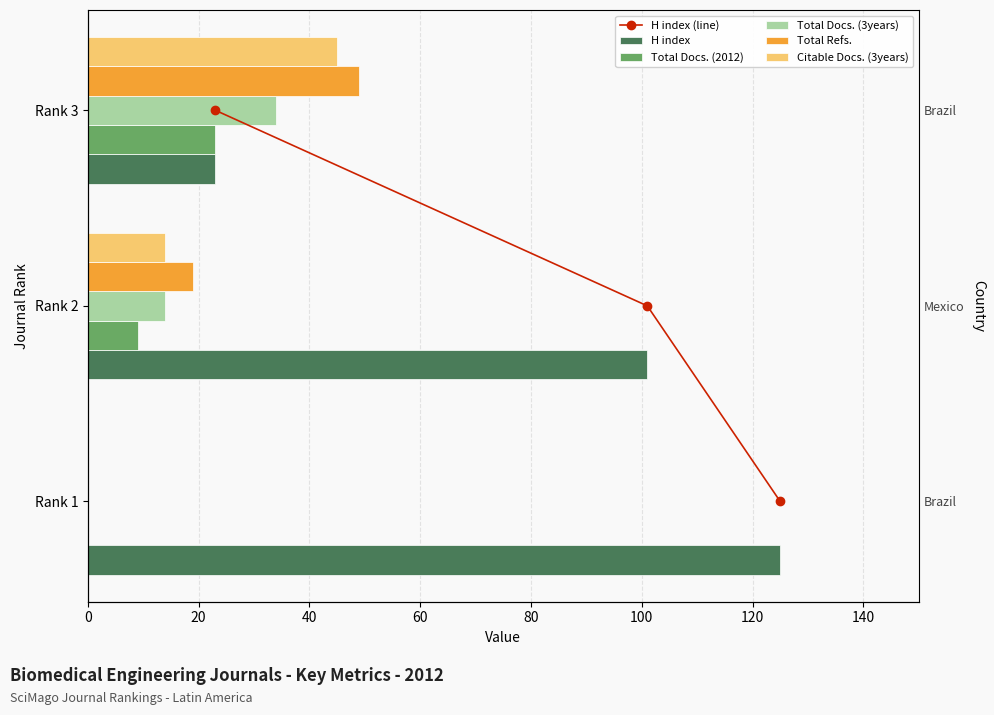

What is the difference between the highest and lowest values at 0?

125